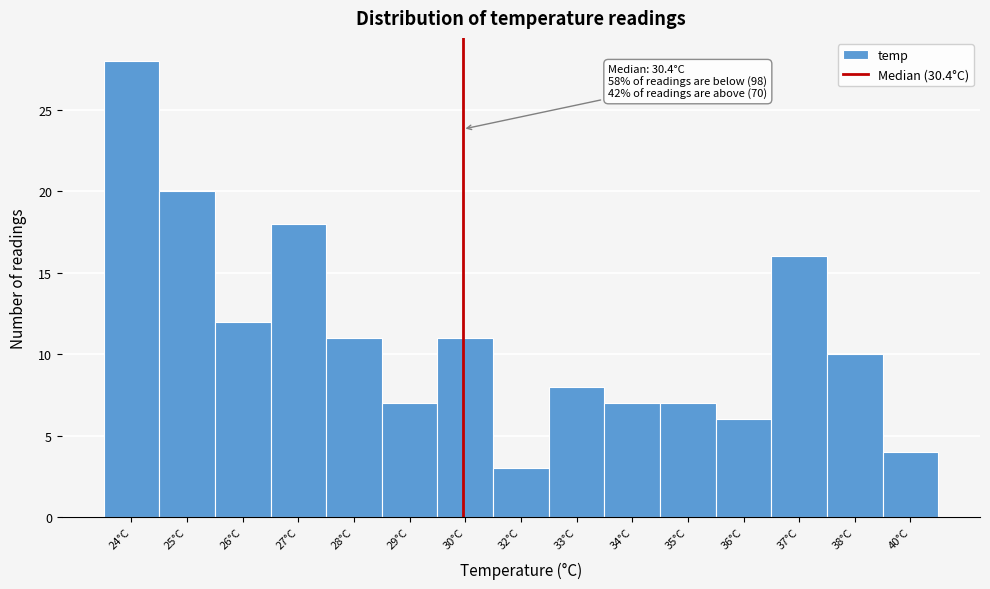

Reading right to left, list all the values displayed in this chart.

40°C=4	38°C=10	37°C=16	36°C=6	35°C=7	34°C=7	33°C=8	32°C=3	30°C=11	29°C=7	28°C=11	27°C=18	26°C=12	25°C=20	24°C=28